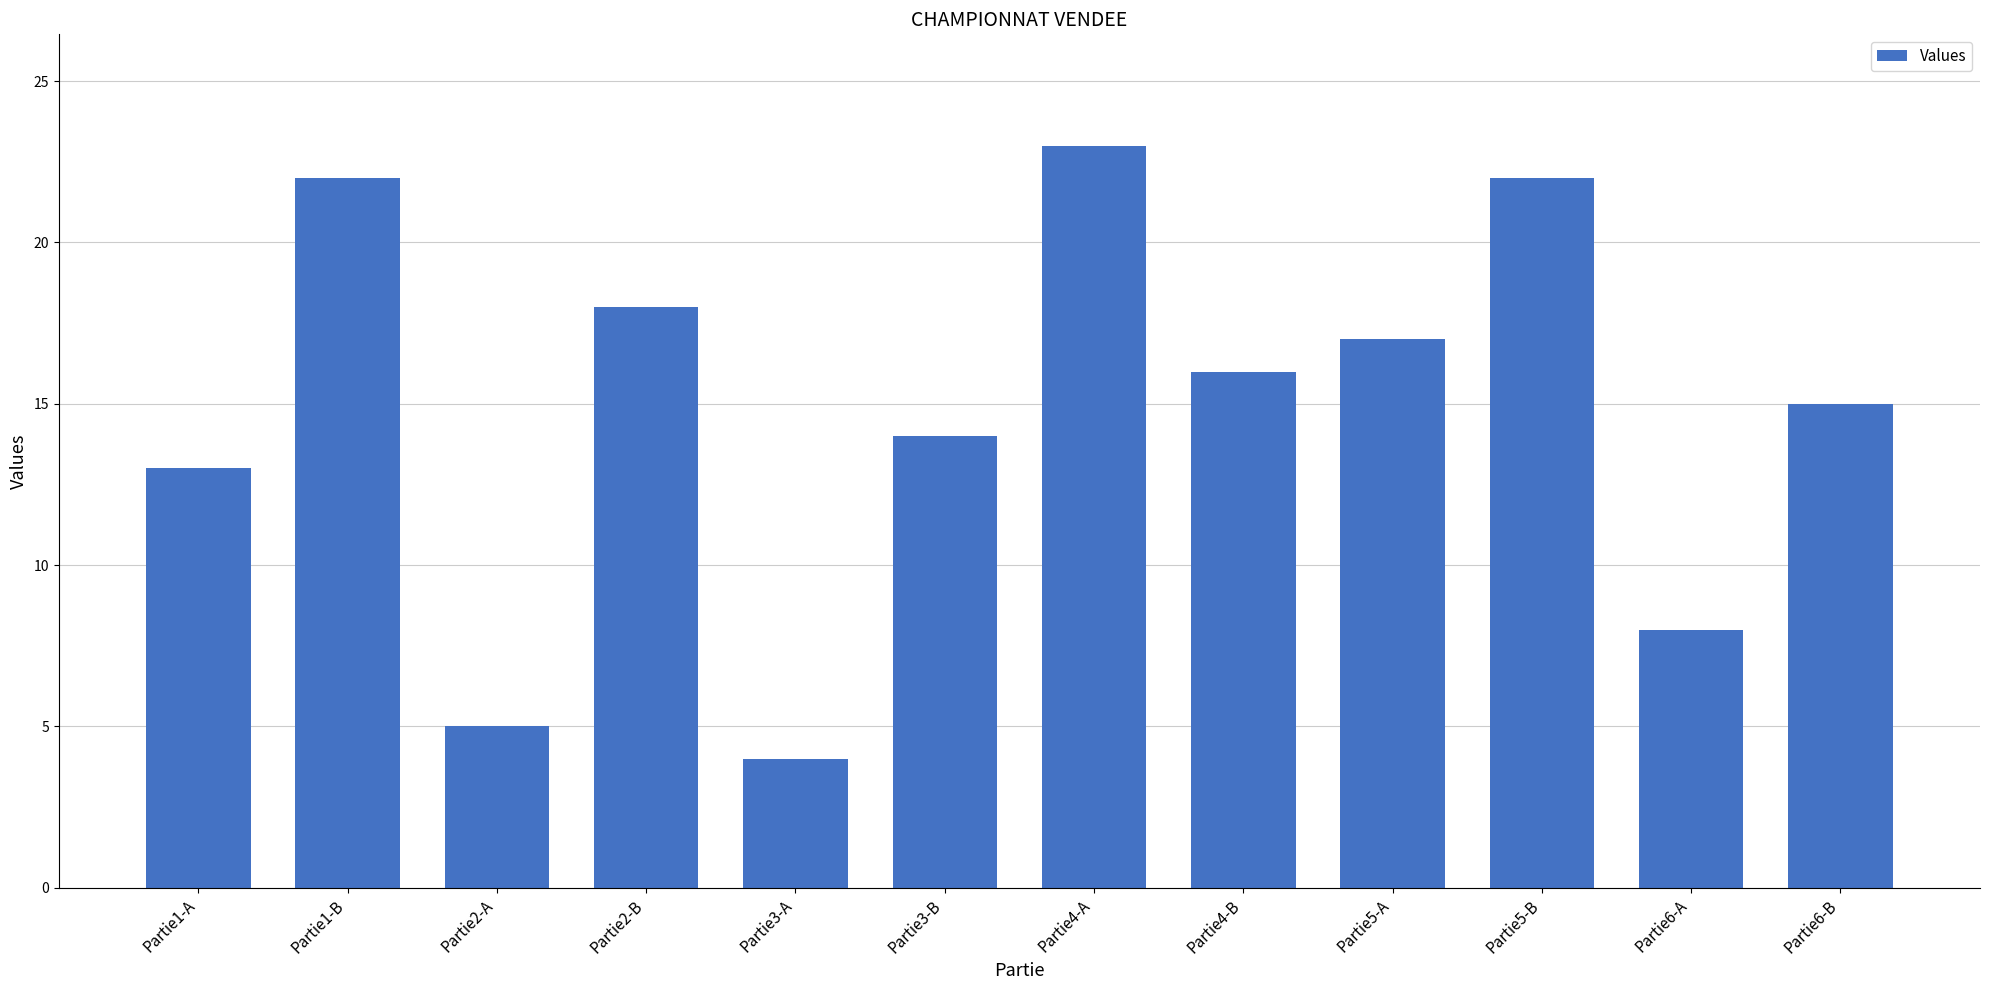

The value at Partie2-A is 3. True or false?

False